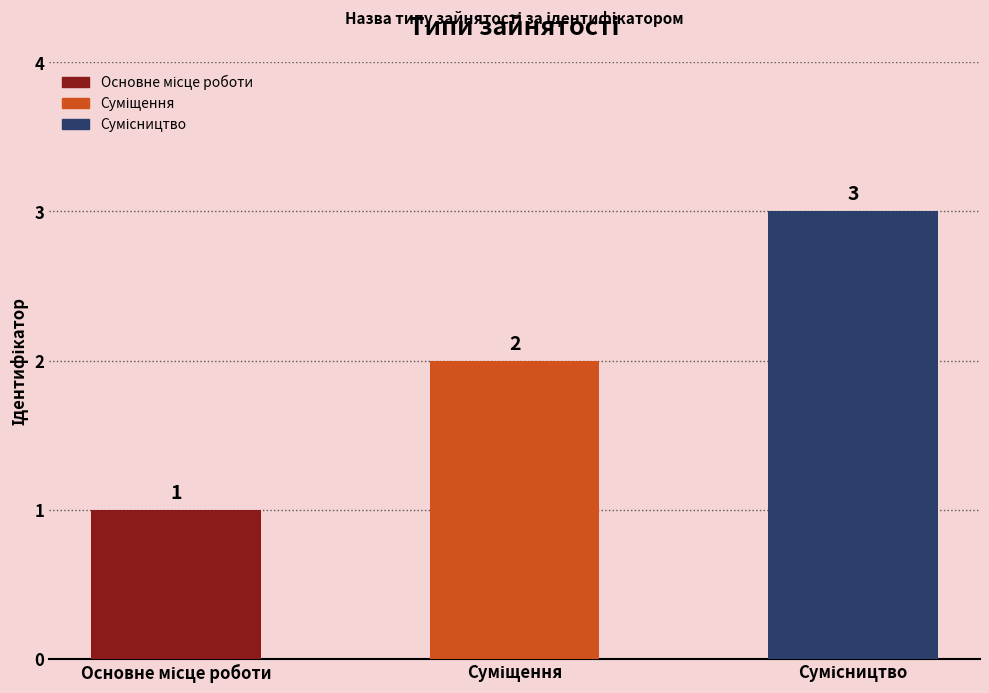

What is the difference between the second highest and minimum values?

1